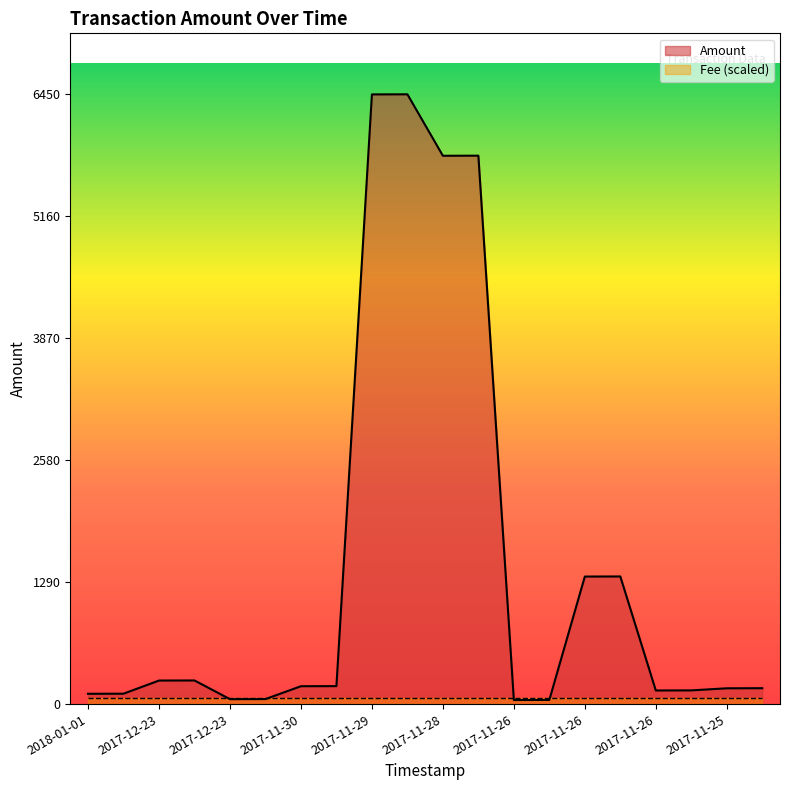

How many lines are shown in the chart?

2